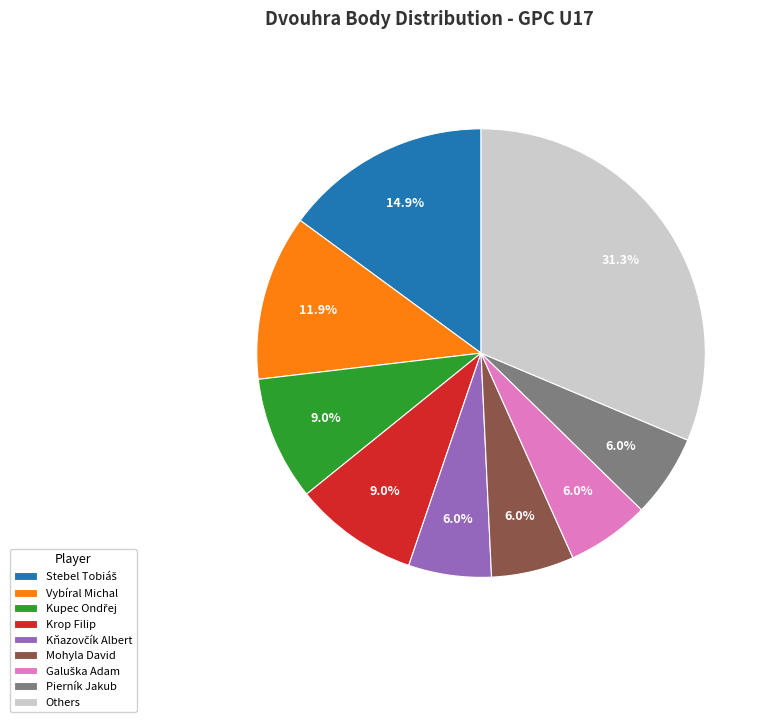

Which category has the biggest portion of the pie?

Others